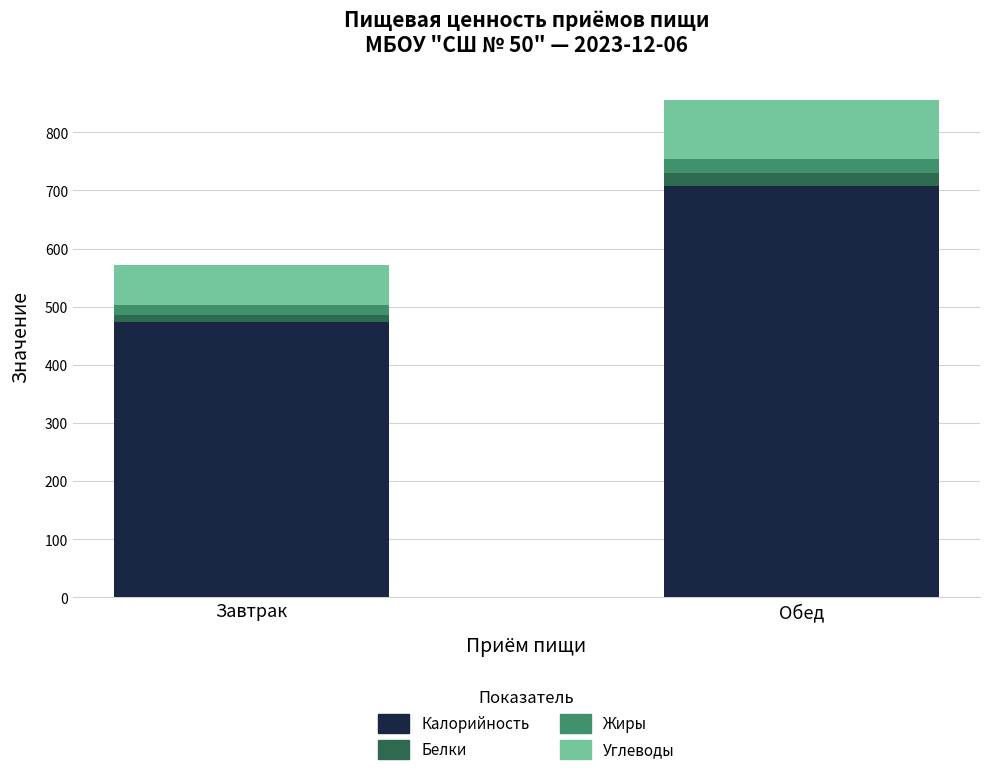

The Калорийность series shows 256.0 at Обед. True or false?

False